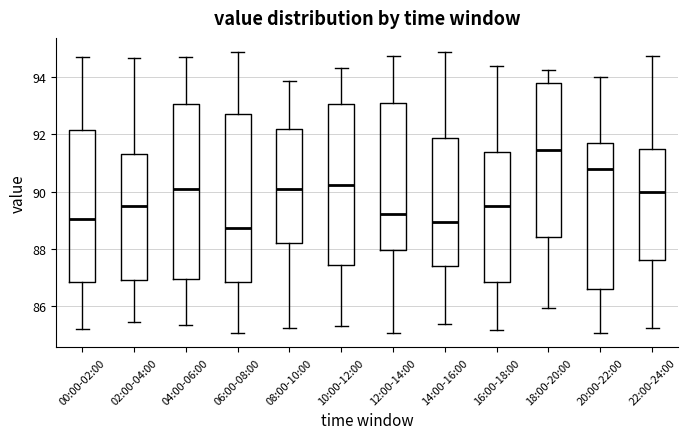

Reading left to right, read every box against the y-axis: the position of its median line, the range the box covers, and the ends of its whiskers. The values are not printed on the chart, so give them approximately, as read against the axis.

00:00-02:00: median 89.0, box 86.8 to 92.2, whiskers 85.2 to 94.6
02:00-04:00: median 89.4, box 87.0 to 91.2, whiskers 85.4 to 94.6
04:00-06:00: median 90.0, box 87.0 to 93.0, whiskers 85.4 to 94.6
06:00-08:00: median 88.8, box 86.8 to 92.8, whiskers 85.0 to 94.8
08:00-10:00: median 90.0, box 88.2 to 92.2, whiskers 85.2 to 93.8
10:00-12:00: median 90.2, box 87.4 to 93.0, whiskers 85.4 to 94.2
12:00-14:00: median 89.2, box 88.0 to 93.2, whiskers 85.0 to 94.8
14:00-16:00: median 89.0, box 87.4 to 91.8, whiskers 85.4 to 94.8
16:00-18:00: median 89.4, box 86.8 to 91.4, whiskers 85.2 to 94.4
18:00-20:00: median 91.4, box 88.4 to 93.8, whiskers 86.0 to 94.2
20:00-22:00: median 90.8, box 86.6 to 91.8, whiskers 85.0 to 94.0
22:00-24:00: median 90.0, box 87.6 to 91.4, whiskers 85.2 to 94.8